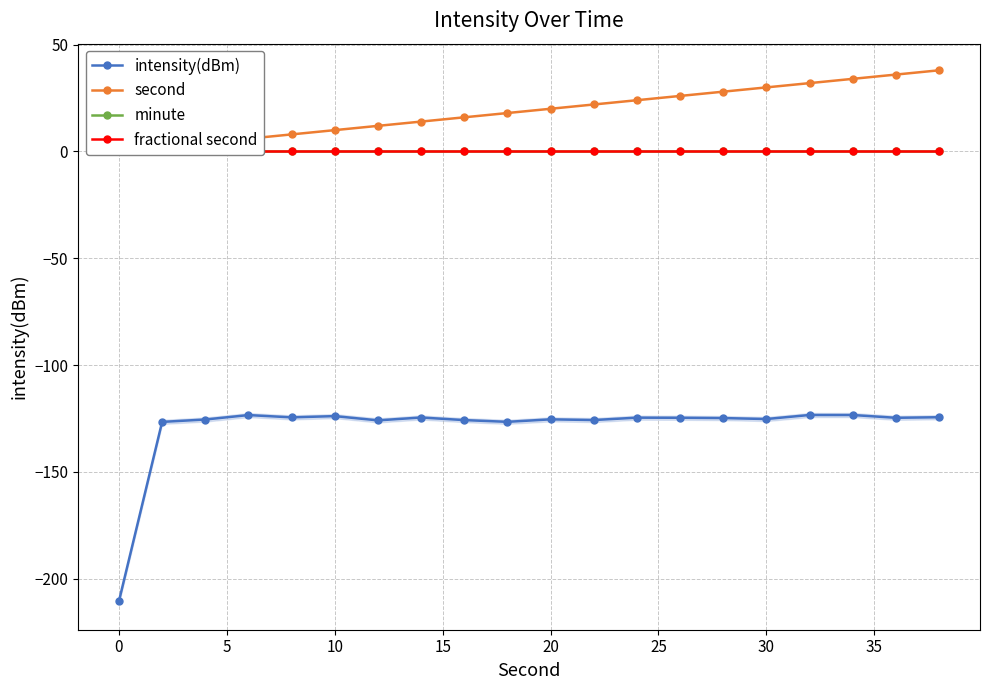

How many distinct data groups are displayed?

4